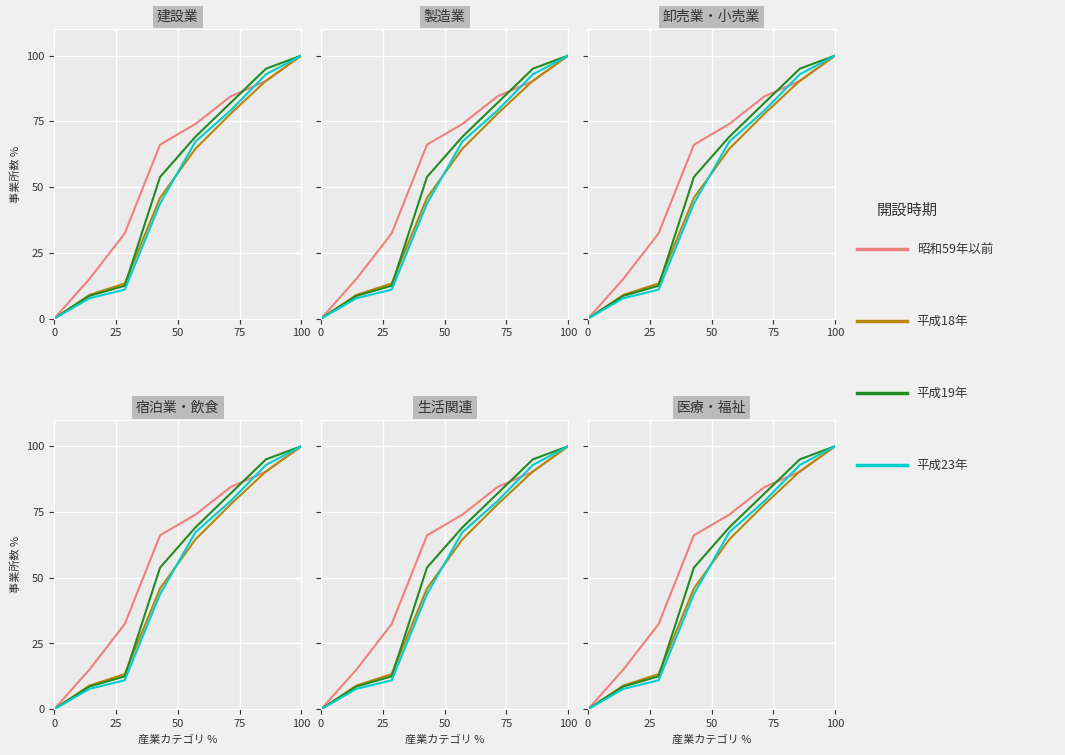

How many lines are shown in the chart?

4